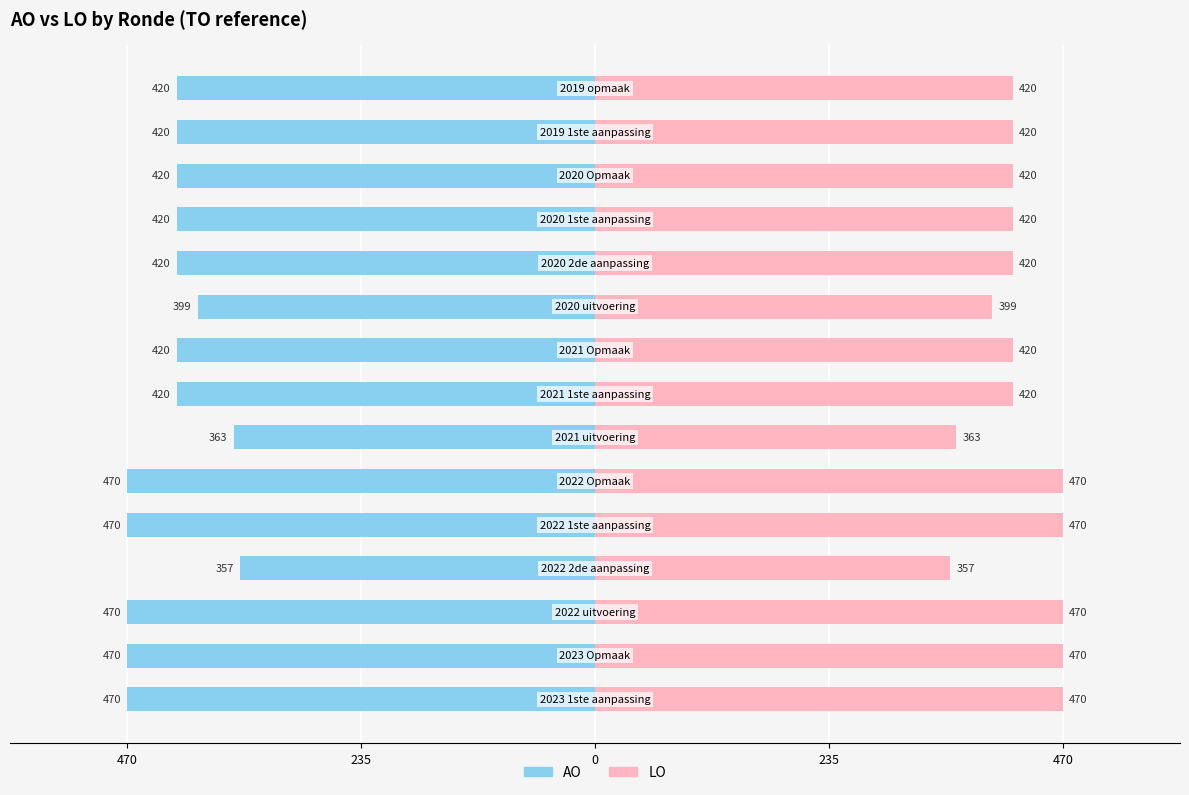

How many groups of bars are there?

15